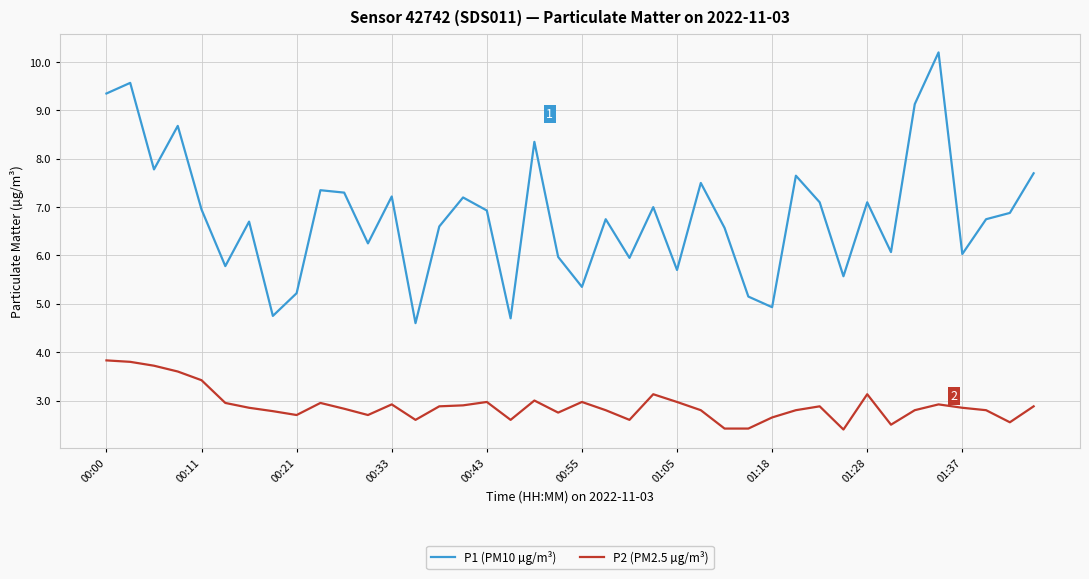

Which series has the largest total across all categories?

P1 (PM10 µg/m³)